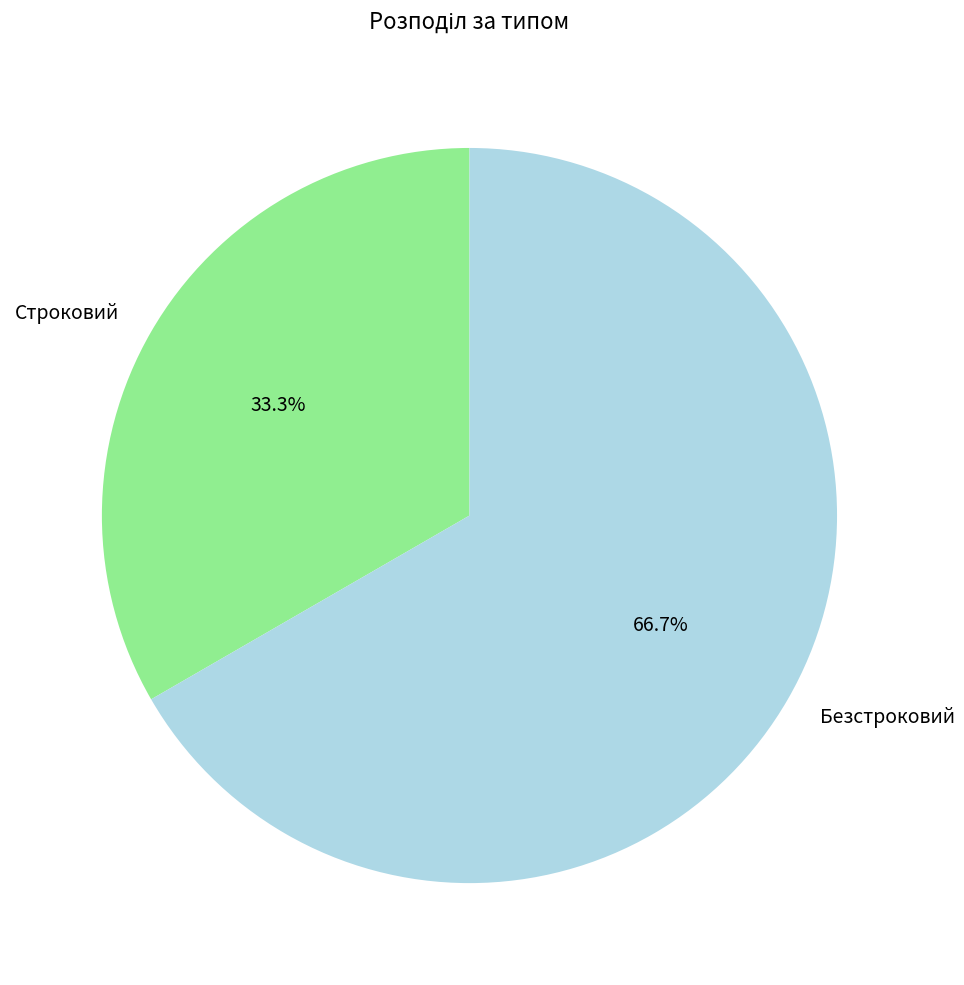

Combined, do Строковий and Безстроковий account for over 50%?

Yes